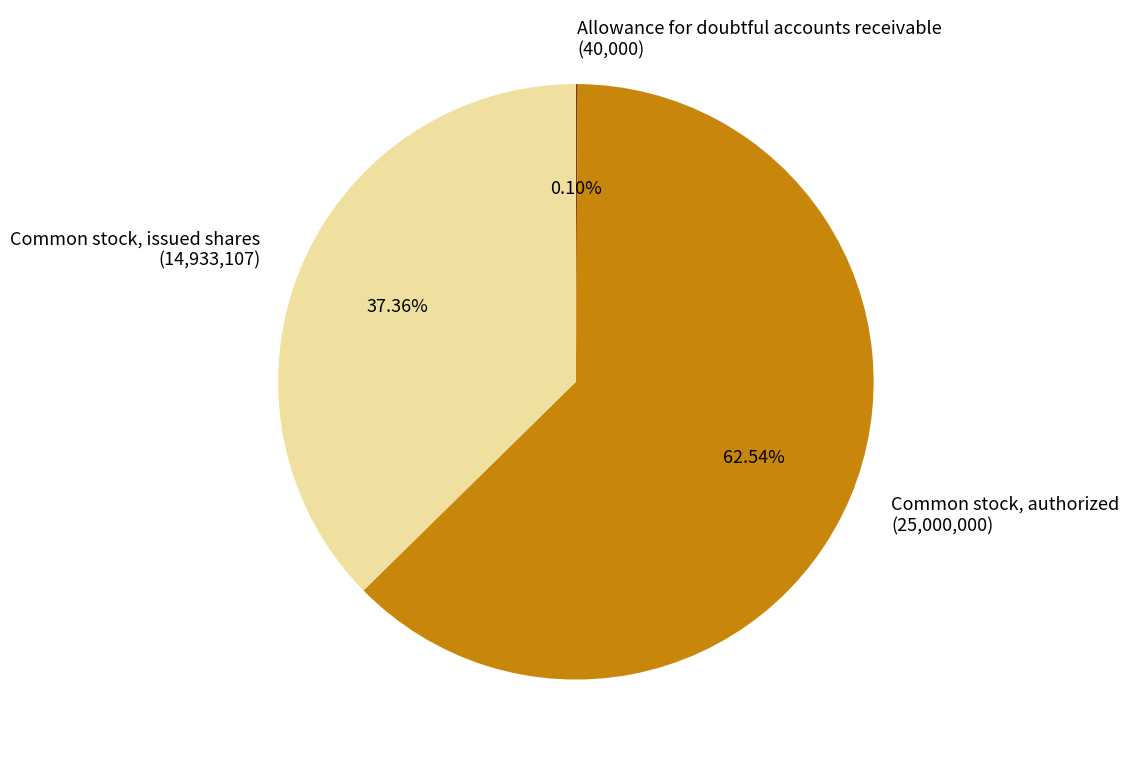

Is it true that Common stock, issued shares is 37% of the pie?

True